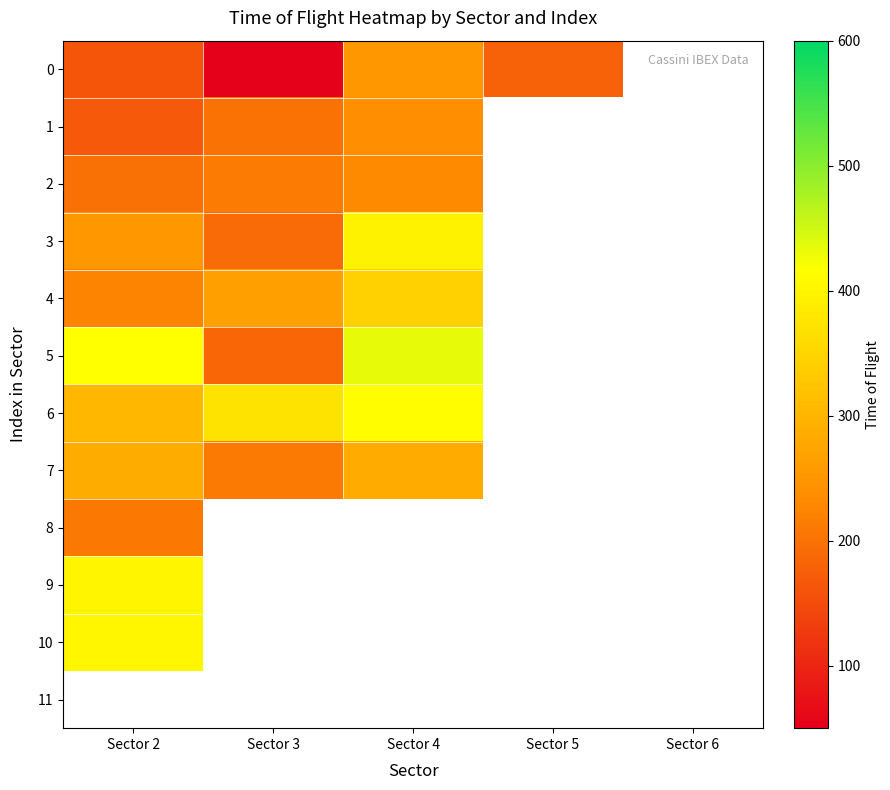

The 2 series shows 198.0 at Sector 2. True or false?

True